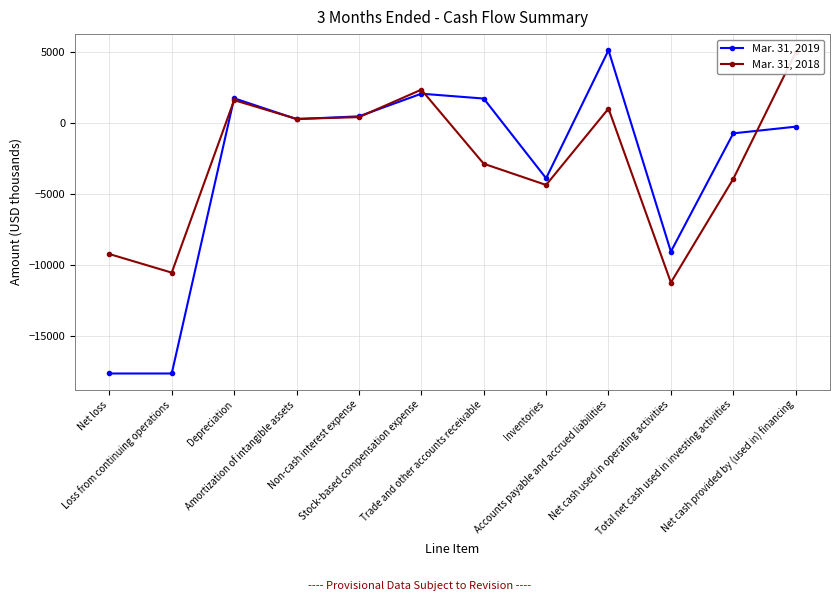

Is it true that Mar. 31, 2019 equals -1257 at Total net cash used in investing activities?

False